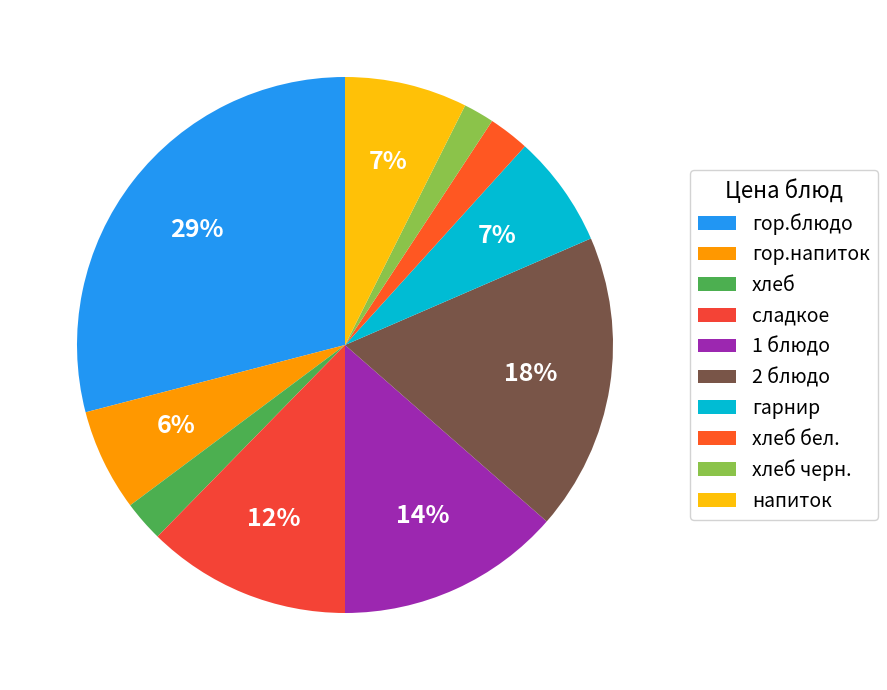

To the nearest percent, what percentage of the pie is хлеб черн.?

2%